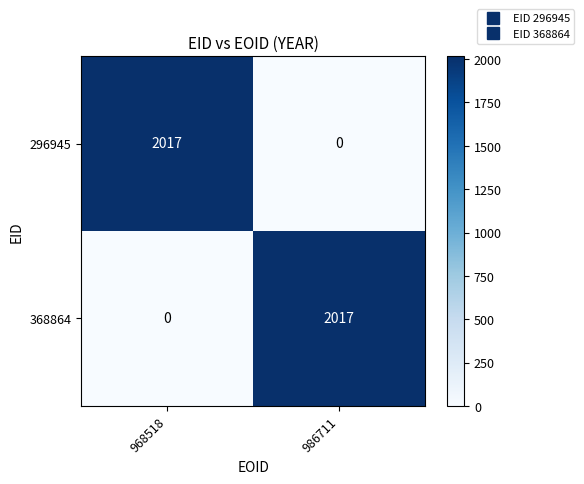

Count the number of categories in the chart.

2